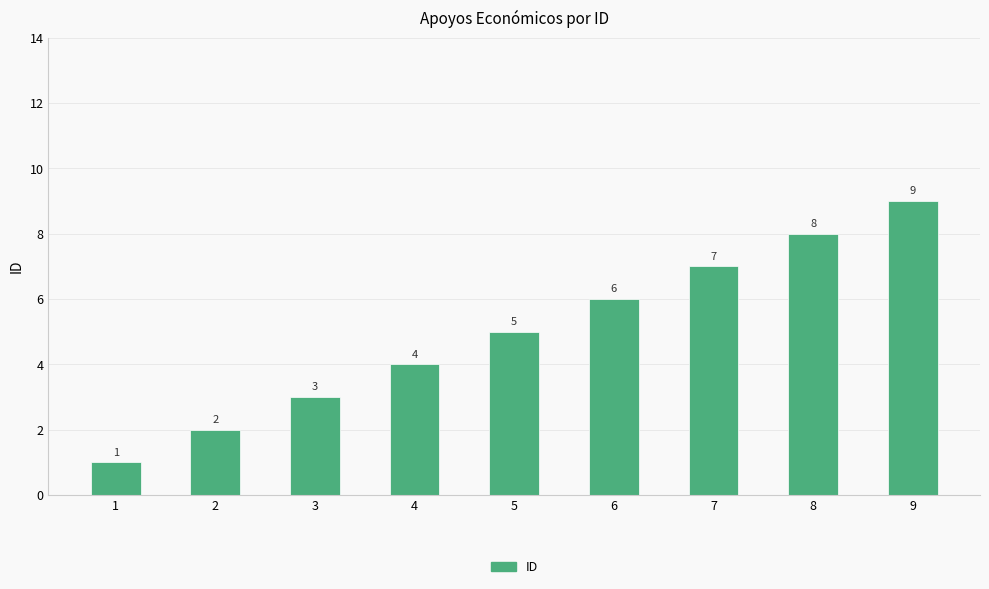

Are the bars grouped side by side (vs. stacked)?

No